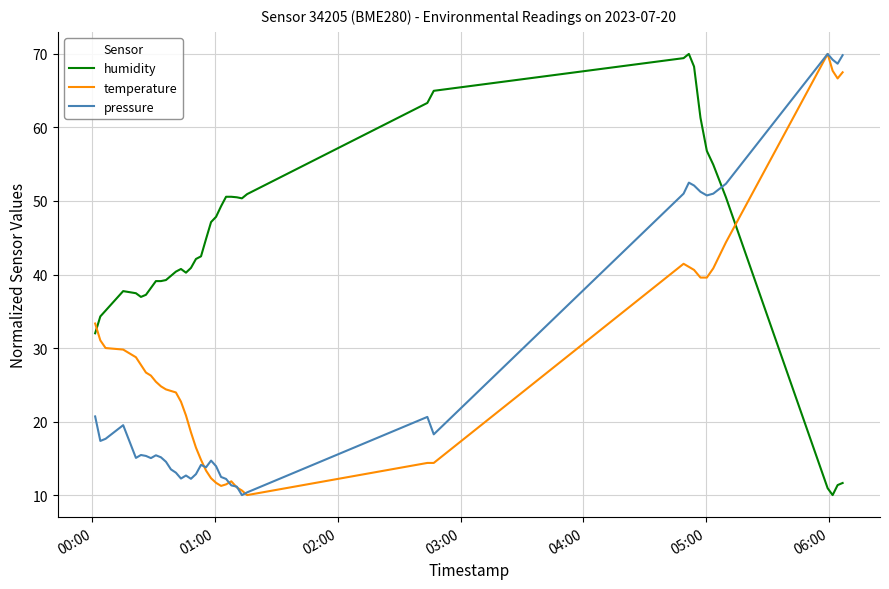

After their last crossing, which series has the higher values: temperature or pressure?

pressure